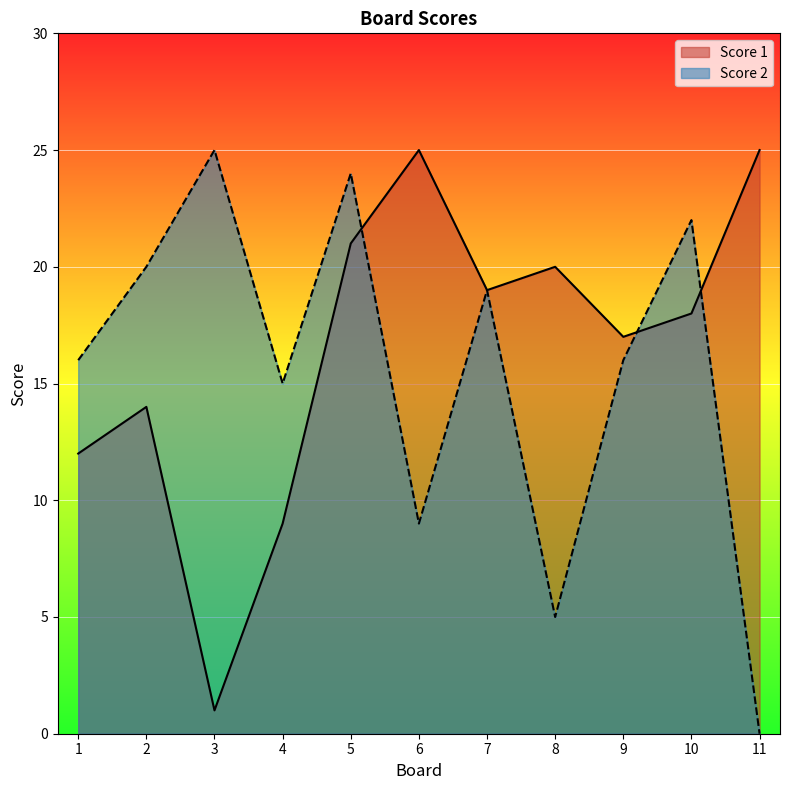

Which series has the largest range (max minus min)?

Score 2